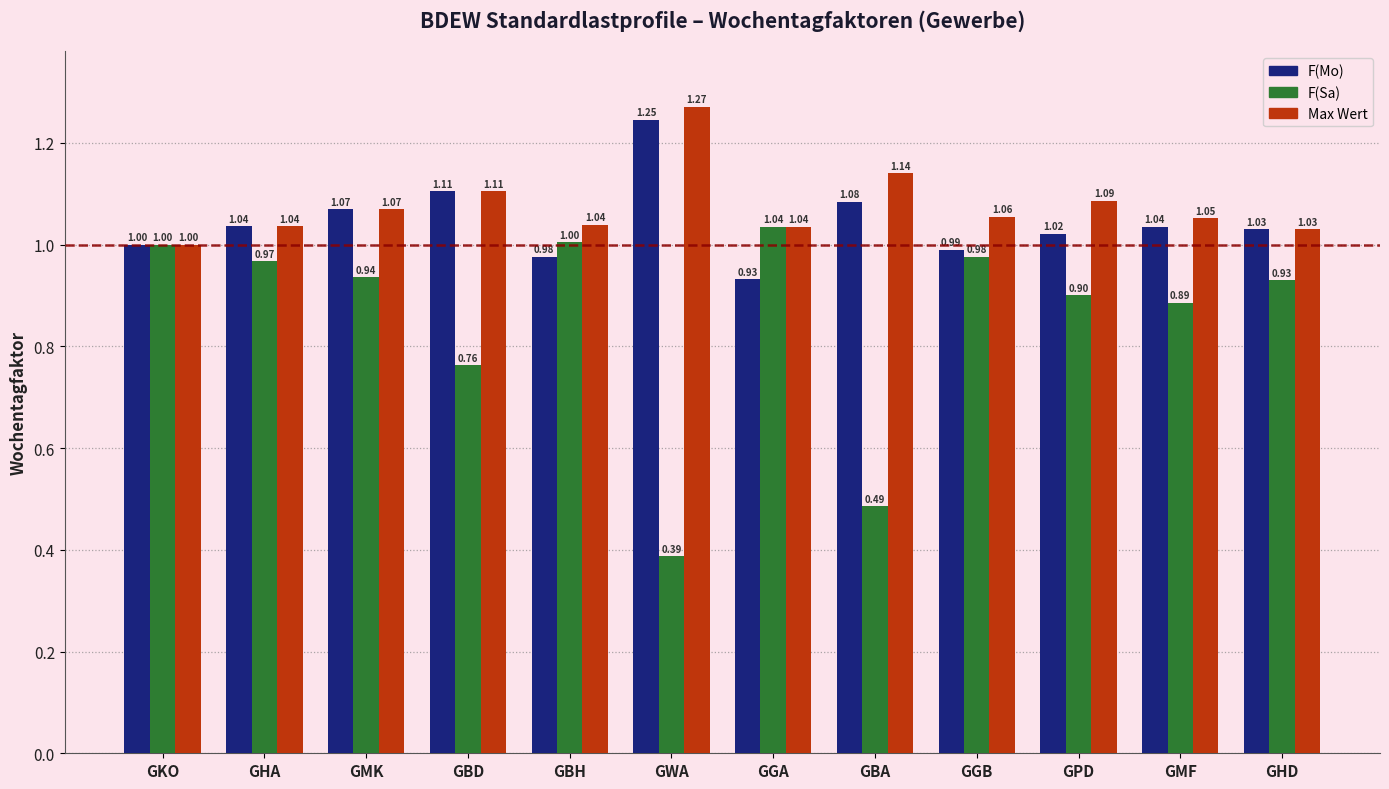

List the series in order of their peak value, lowest first.

F(Sa), F(Mo), Max Wert